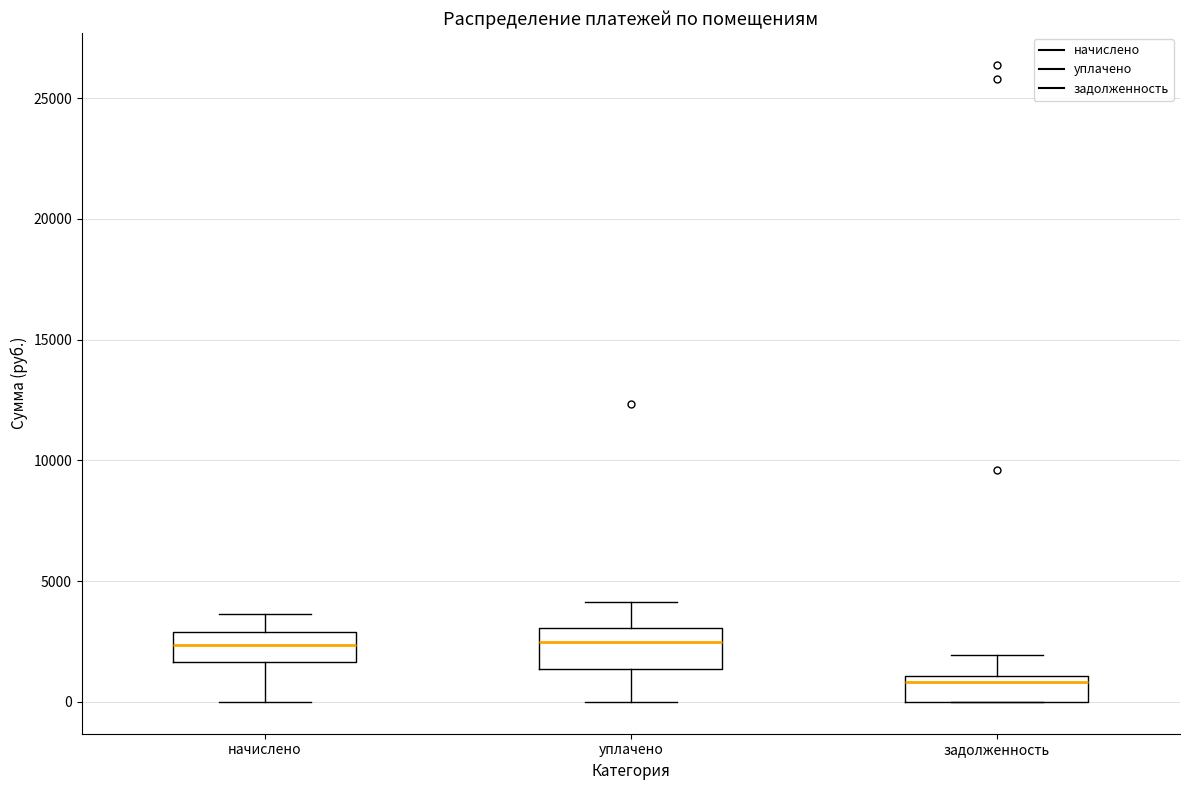

Reading left to right, read every box against the y-axis: the position of its median line, the range the box covers, and the ends of its whiskers. The values are not printed on the chart, so give them approximately, as read against the axis.

начислено: median 2500, box 1500 to 3000, whiskers 0 to 3500
уплачено: median 2500, box 1500 to 3000, whiskers 0 to 4000
задолженность: median 1000 (just below the box's upper edge), box 0 to 1000, whiskers 0 to 2000